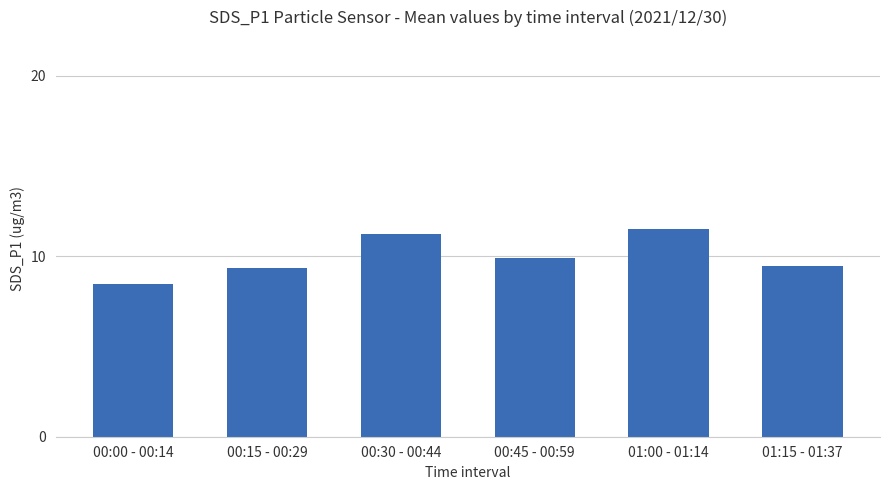

What is the average value?

10.0